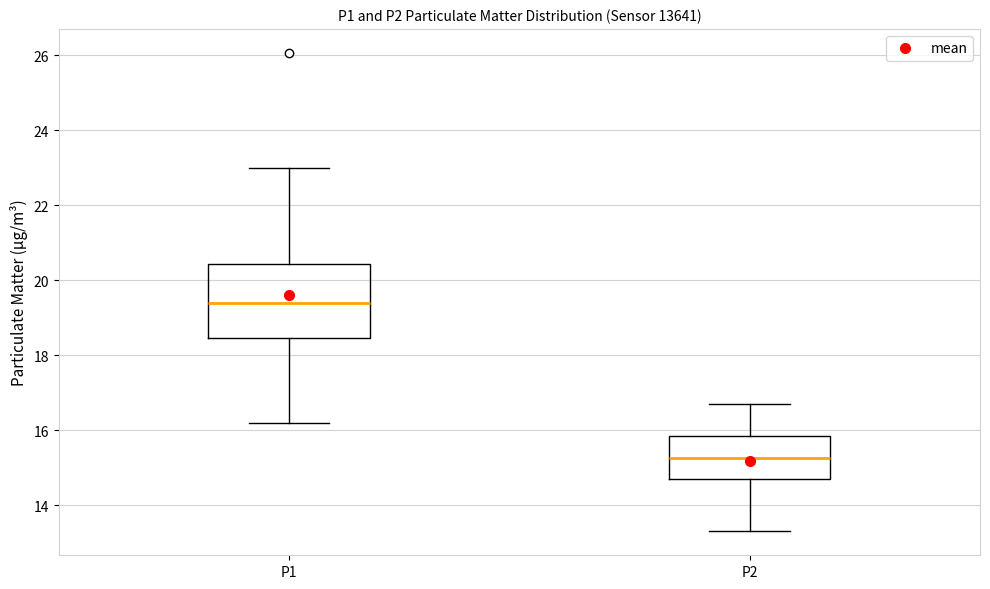

Reading left to right, read every box against the y-axis: the position of its median line, the range the box covers, and the ends of its whiskers. The values are not printed on the chart, so give them approximately, as read against the axis.

P1: median 19.4, box 18.4 to 20.4, whiskers 16.2 to 23.0
P2: median 15.2, box 14.6 to 15.8, whiskers 13.4 to 16.8